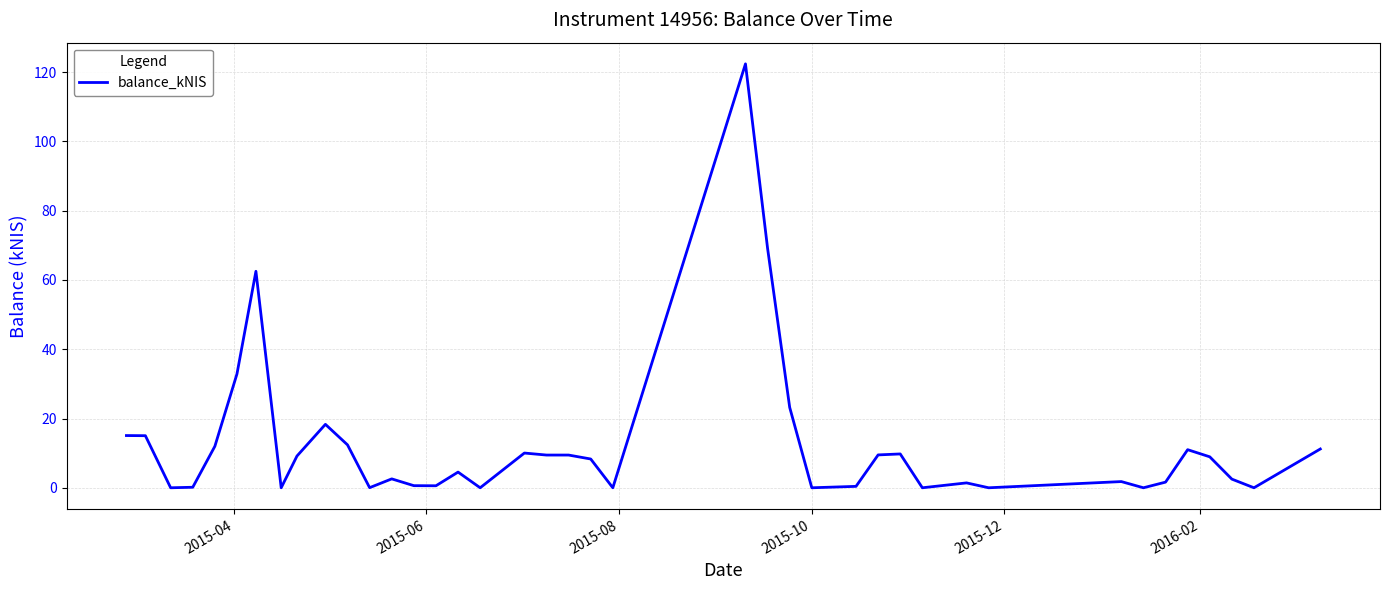

What is the difference between the maximum and minimum values?

122.4